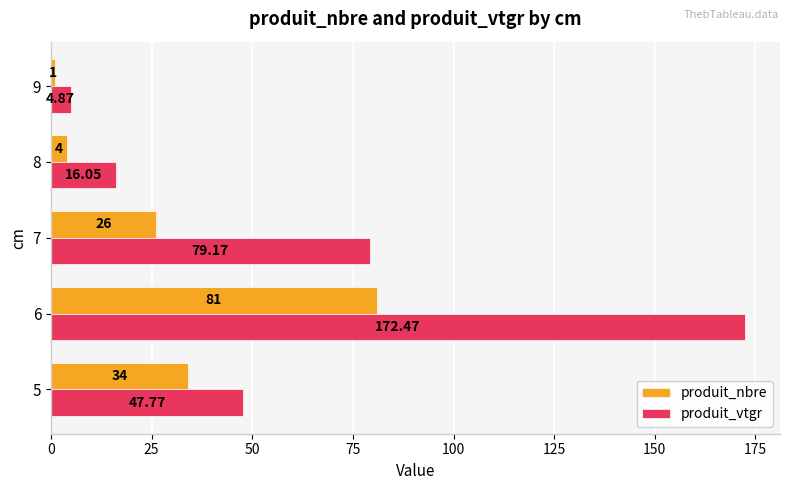

Which category has the lowest value in the produit_vtgr series?

9